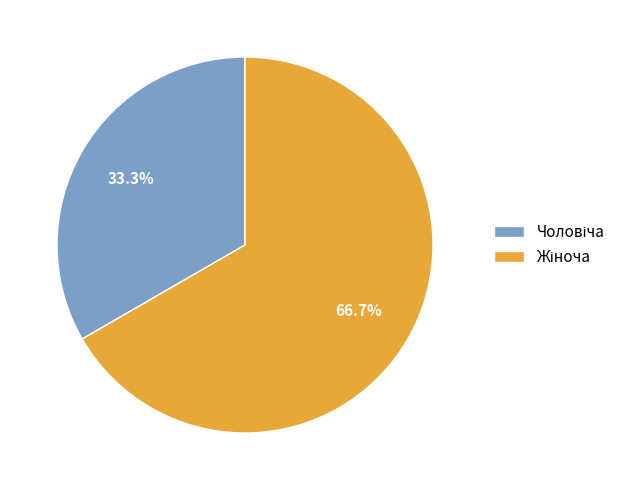

Is there any slice that represents more than half of the pie?

Yes